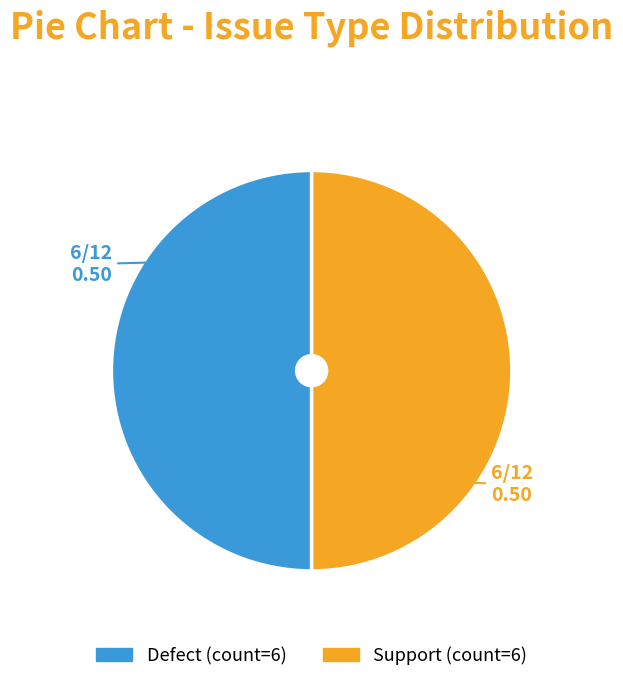

The Defect slice represents 50% of the pie. True or false?

True